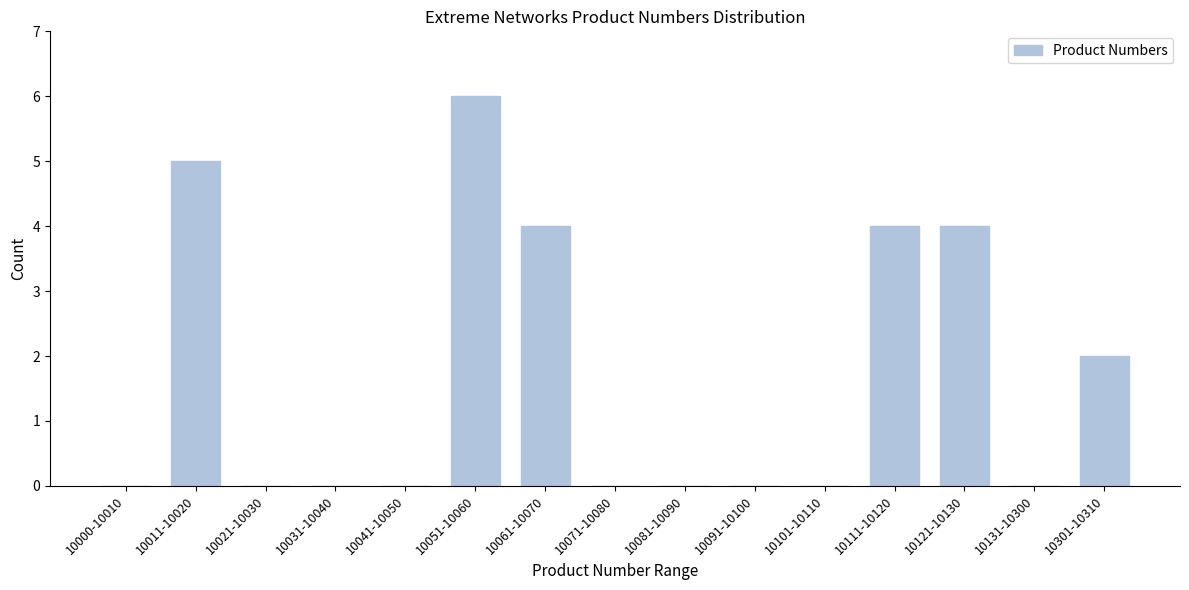

Reading left to right, list all the values displayed in this chart.

10000-10010=0	10011-10020=5	10021-10030=0	10031-10040=0	10041-10050=0	10051-10060=6	10061-10070=4	10071-10080=0	10081-10090=0	10091-10100=0	10101-10110=0	10111-10120=4	10121-10130=4	10131-10300=0	10301-10310=2